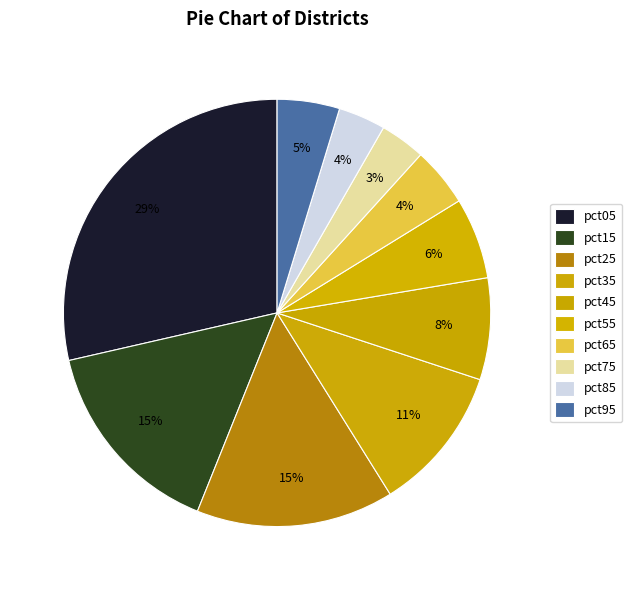

What portion of the pie excludes pct95?

95.3%